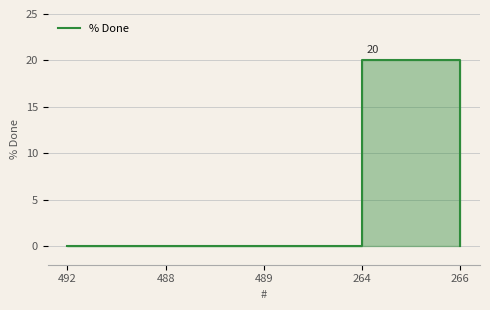

Reading left to right, transcribe all the data shown in this chart.

0	0	0	20	0